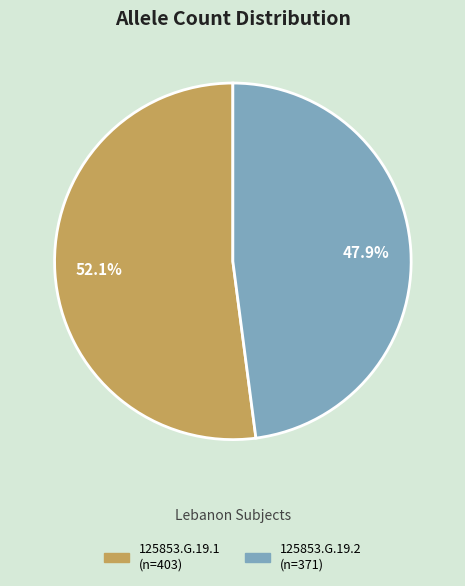

Do 125853.G.19.2 and 125853.G.19.1 together represent more than half of the pie?

Yes